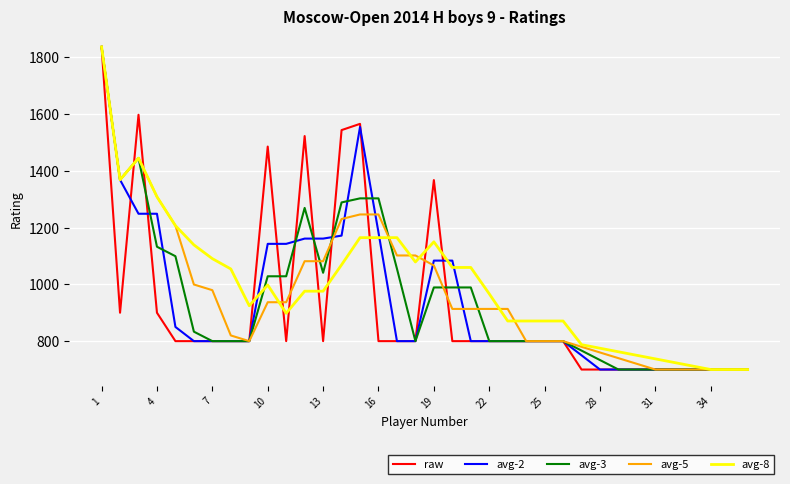

List the series in order of their overall mean, highest first.

avg-8, avg-5, avg-3, avg-2, raw